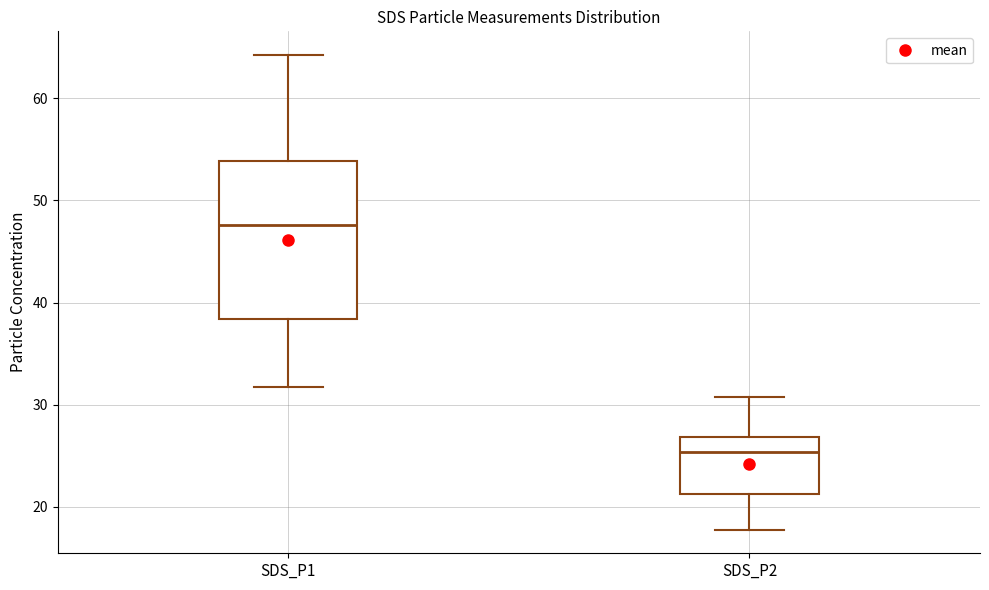

Which box is the tallest, from its lower edge to its upper edge?

SDS_P1